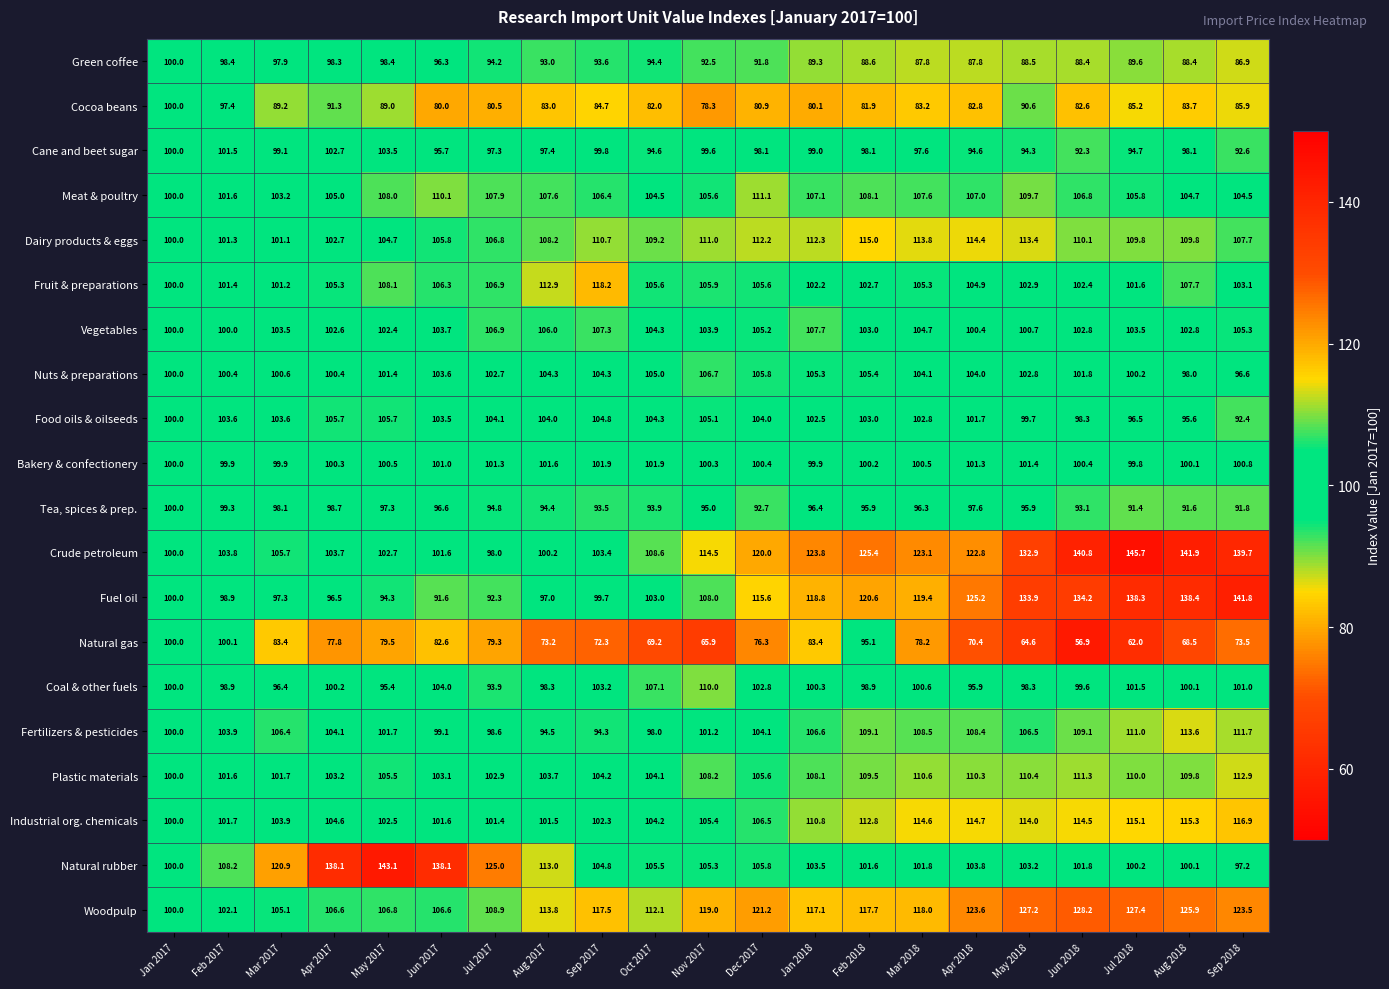

Which label corresponds to the smallest value in the chart?

Jun 2018